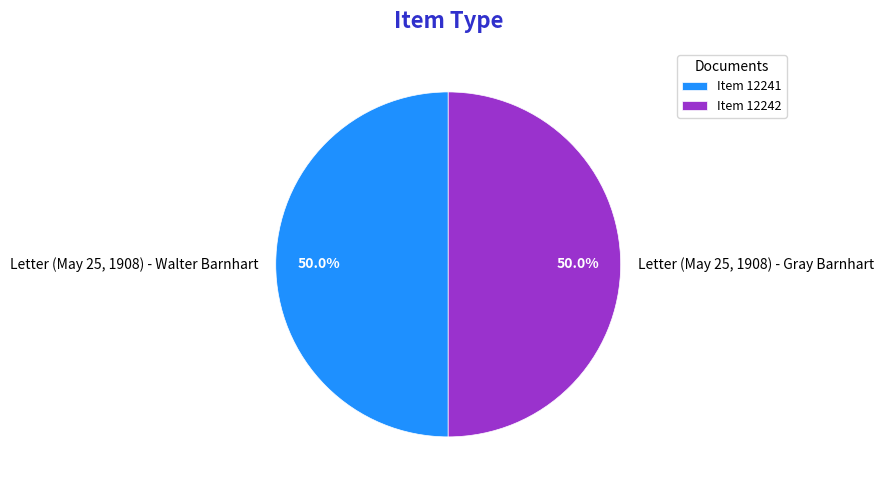

What is the total percentage of Letter (May 25, 1908) - Gray Barnhart and Letter (May 25, 1908) - Walter Barnhart?

100.0%